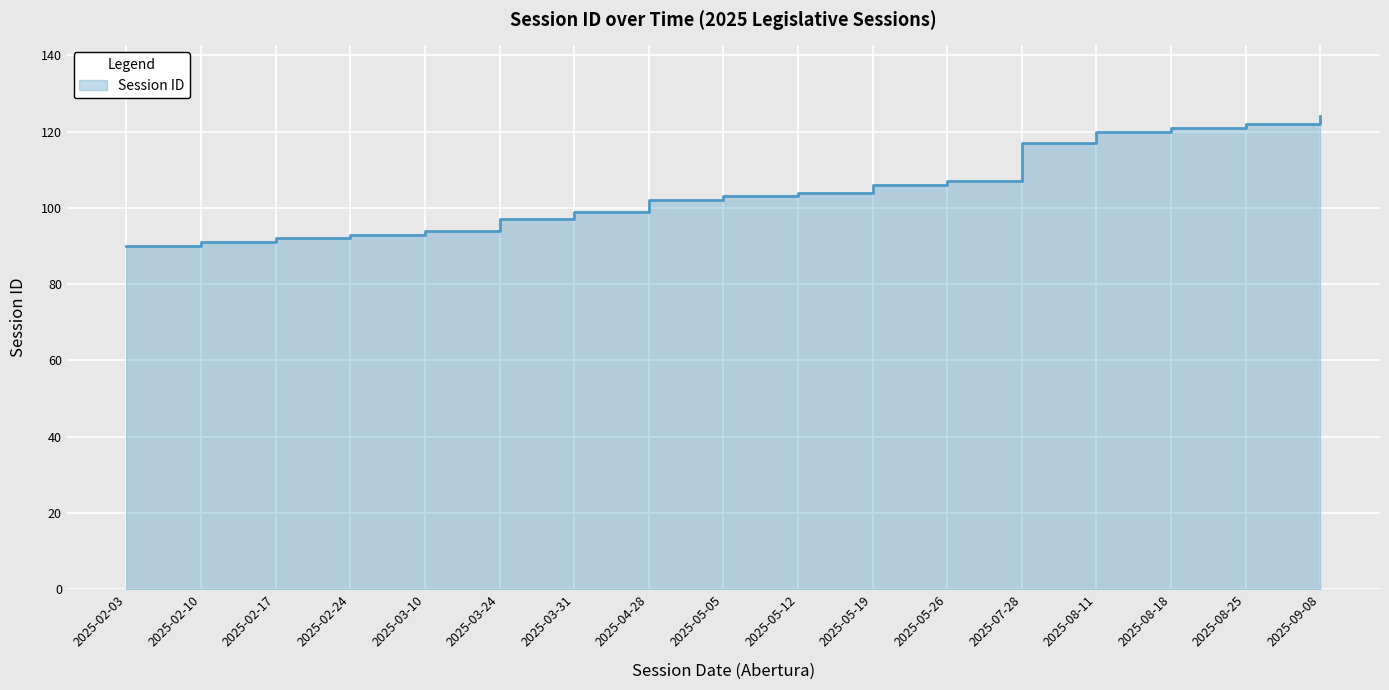

What is the greatest value displayed?

124